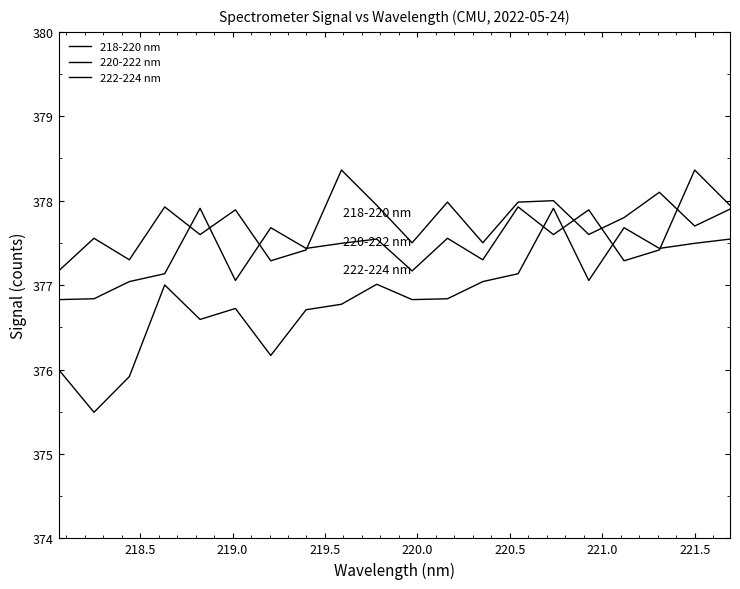

Is this an area chart (filled region under the line)?

No